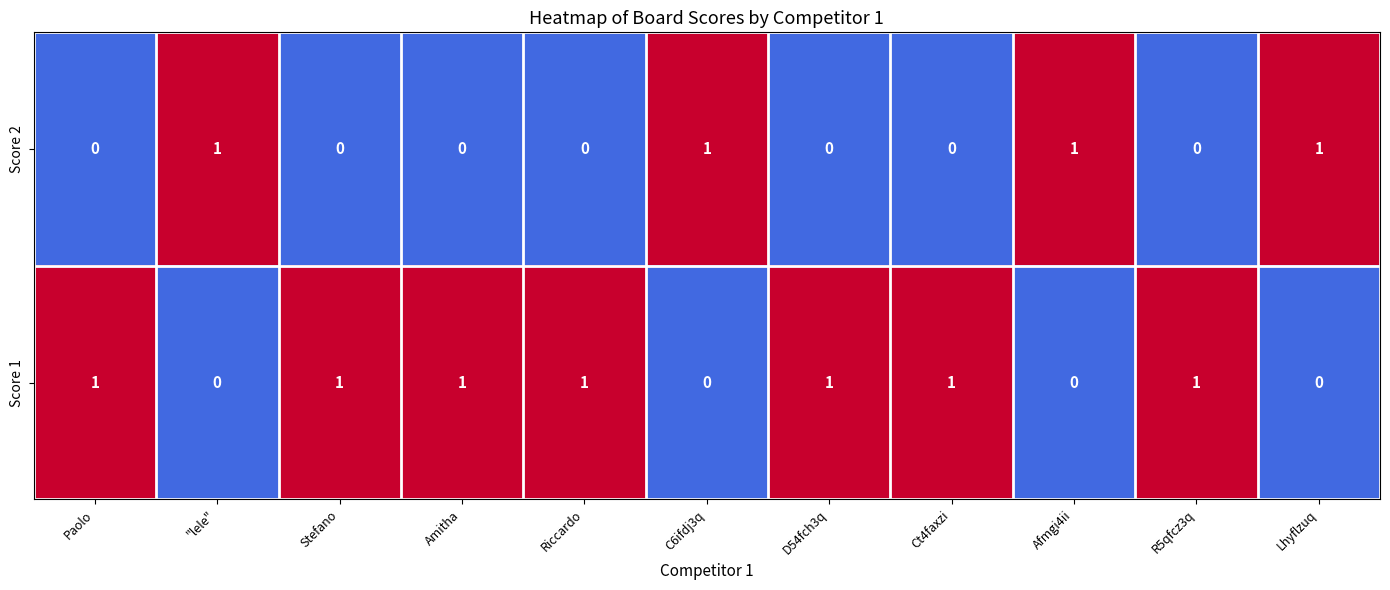

Which series has the largest total across all categories?

Score 1